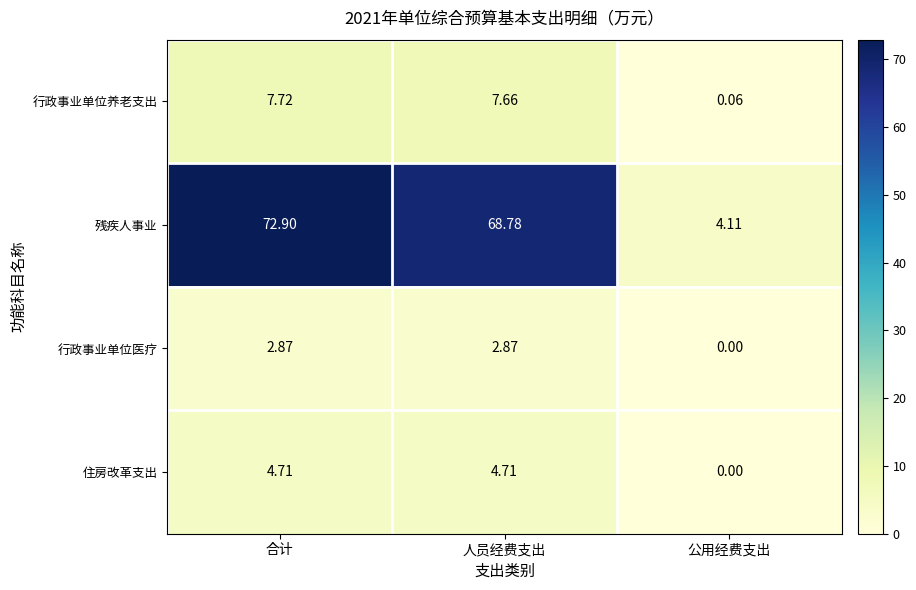

Where does the 住房改革支出 series first go above 4?

合计